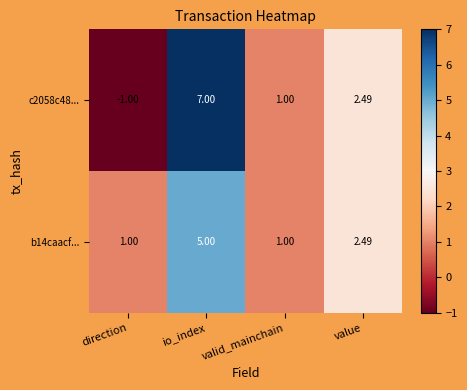

Rank the categories by c2058c48... value from highest to lowest.

io_index, value, valid_mainchain, direction